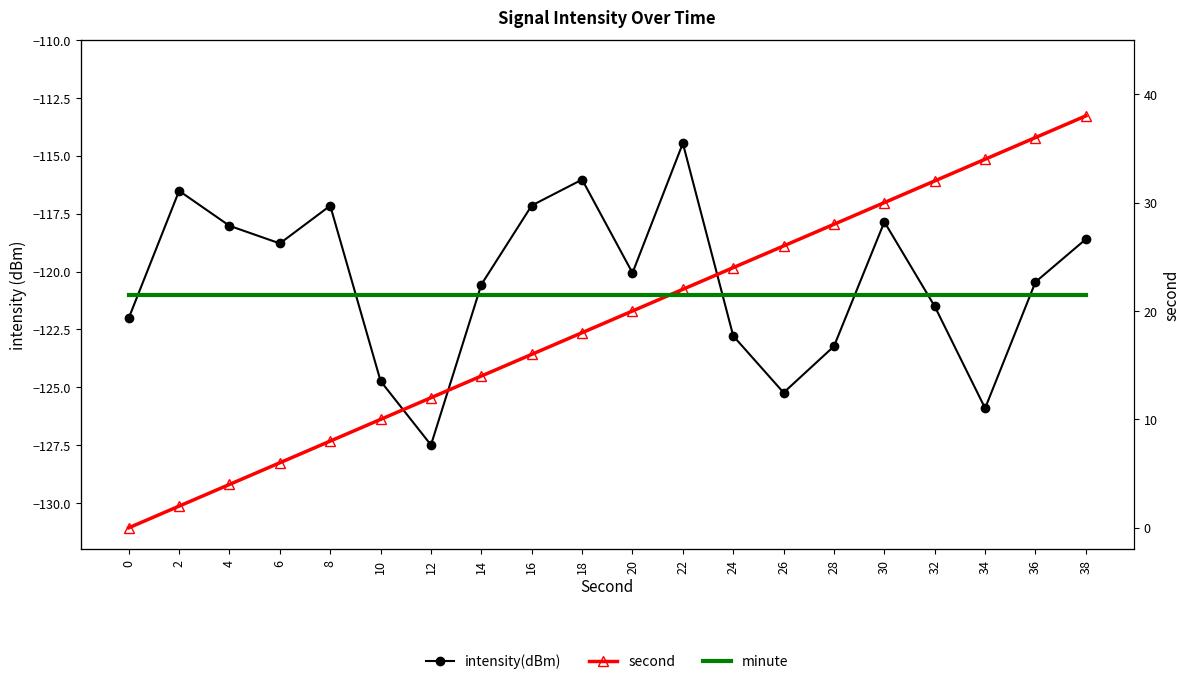

List the series in order of their peak value, highest first.

second, minute, intensity(dBm)